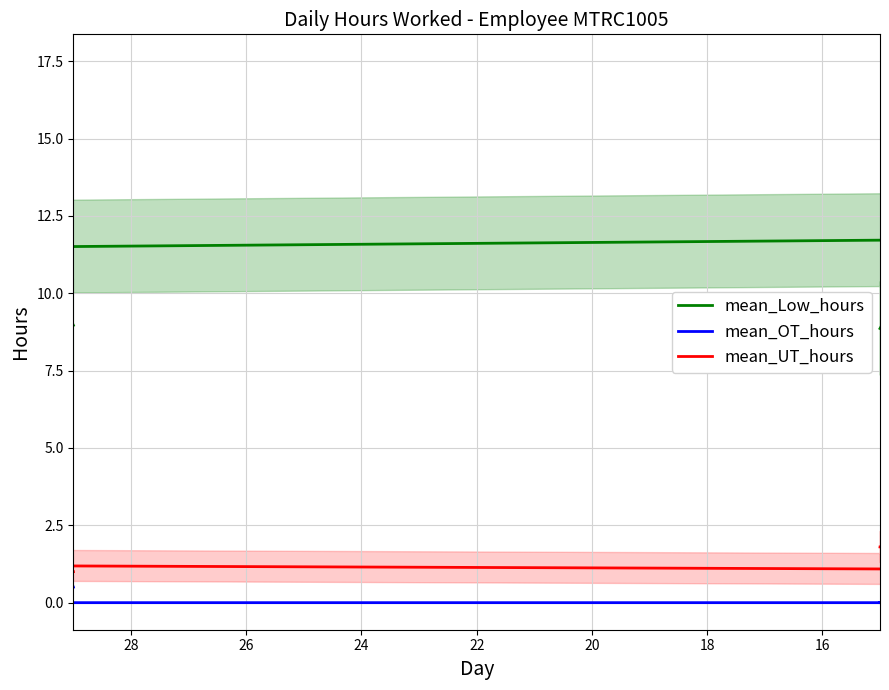

True or false: mean_OT_hours has more than 0 points higher than both neighbors.

True